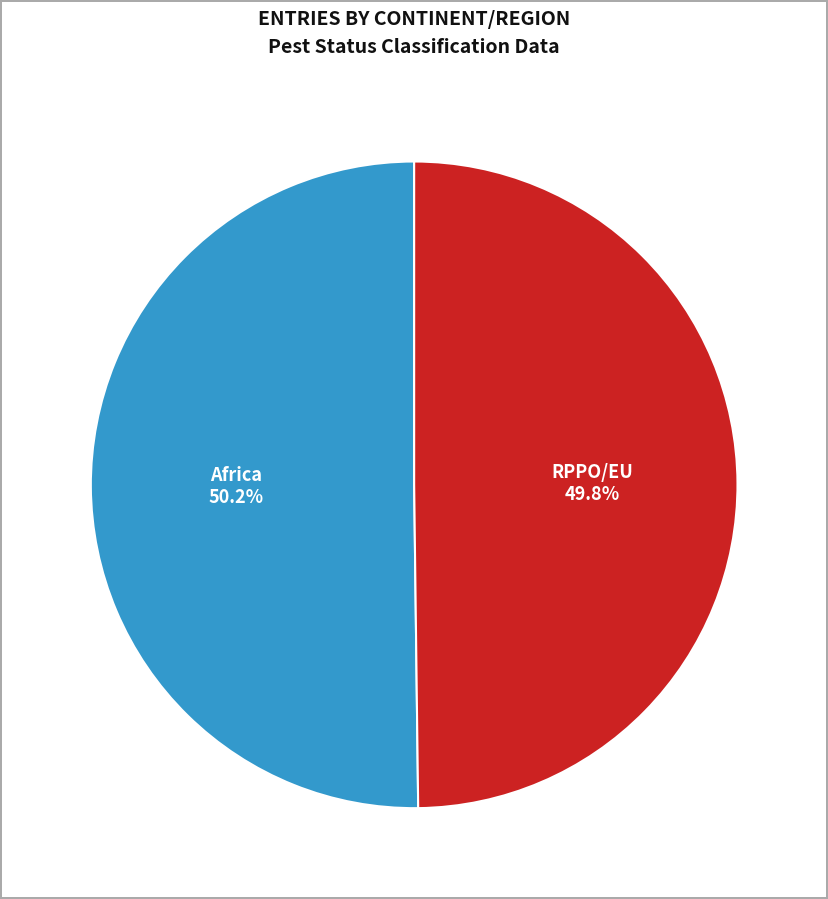

How many slices are in this pie chart?

2